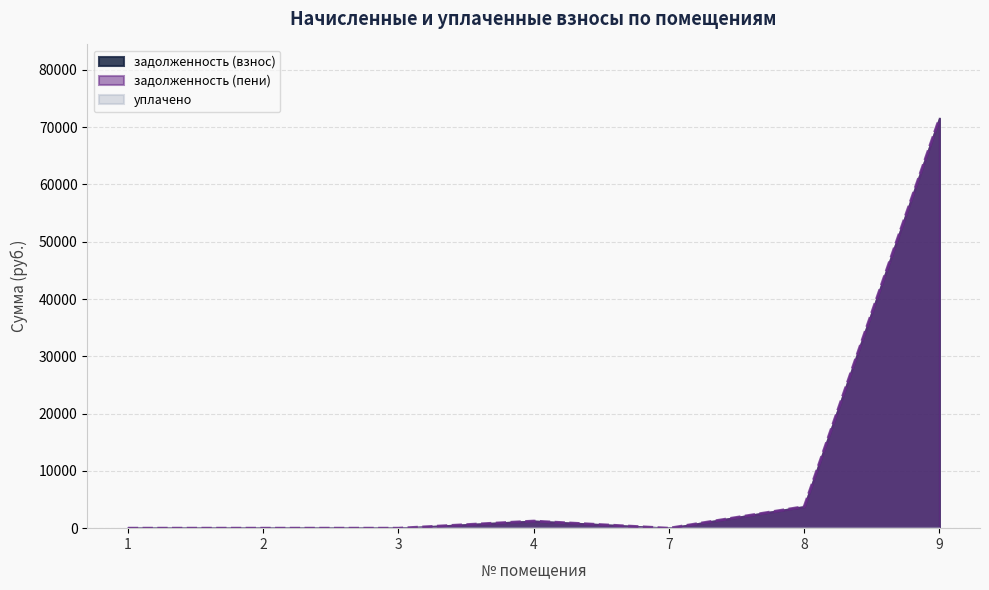

Which label corresponds to the largest value in the chart?

9